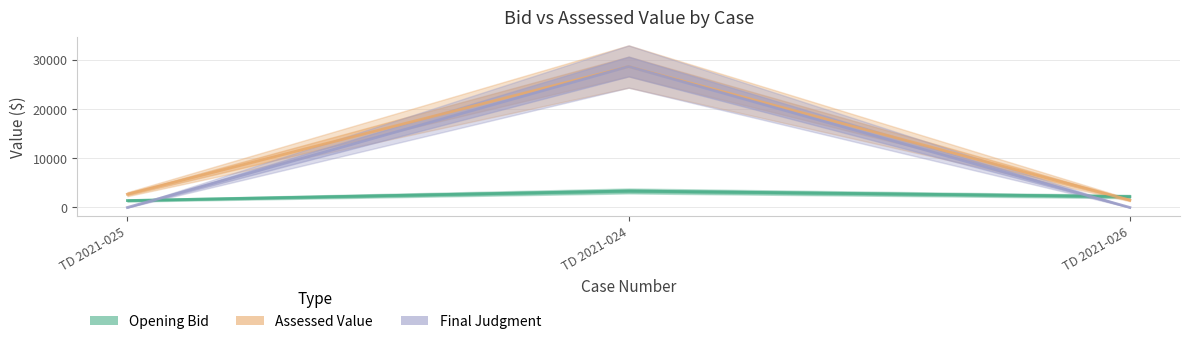

Which label corresponds to the largest value in the chart?

TD 2021-024